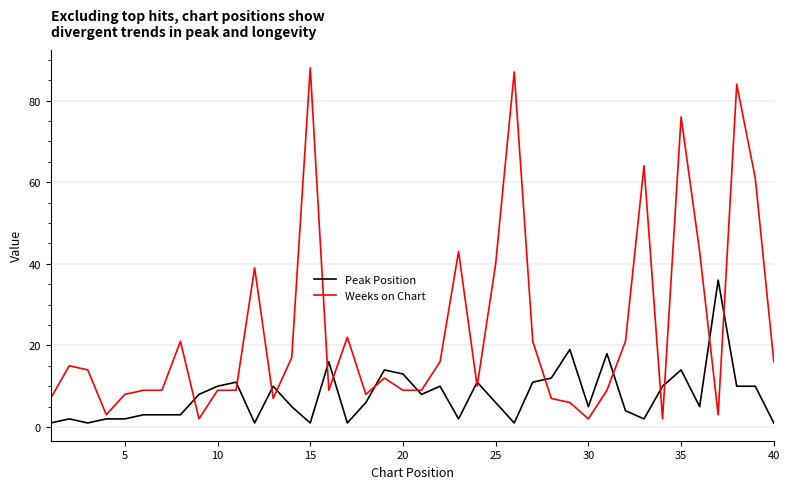

True or false: Peak Position and Weeks on Chart cross at least once.

True